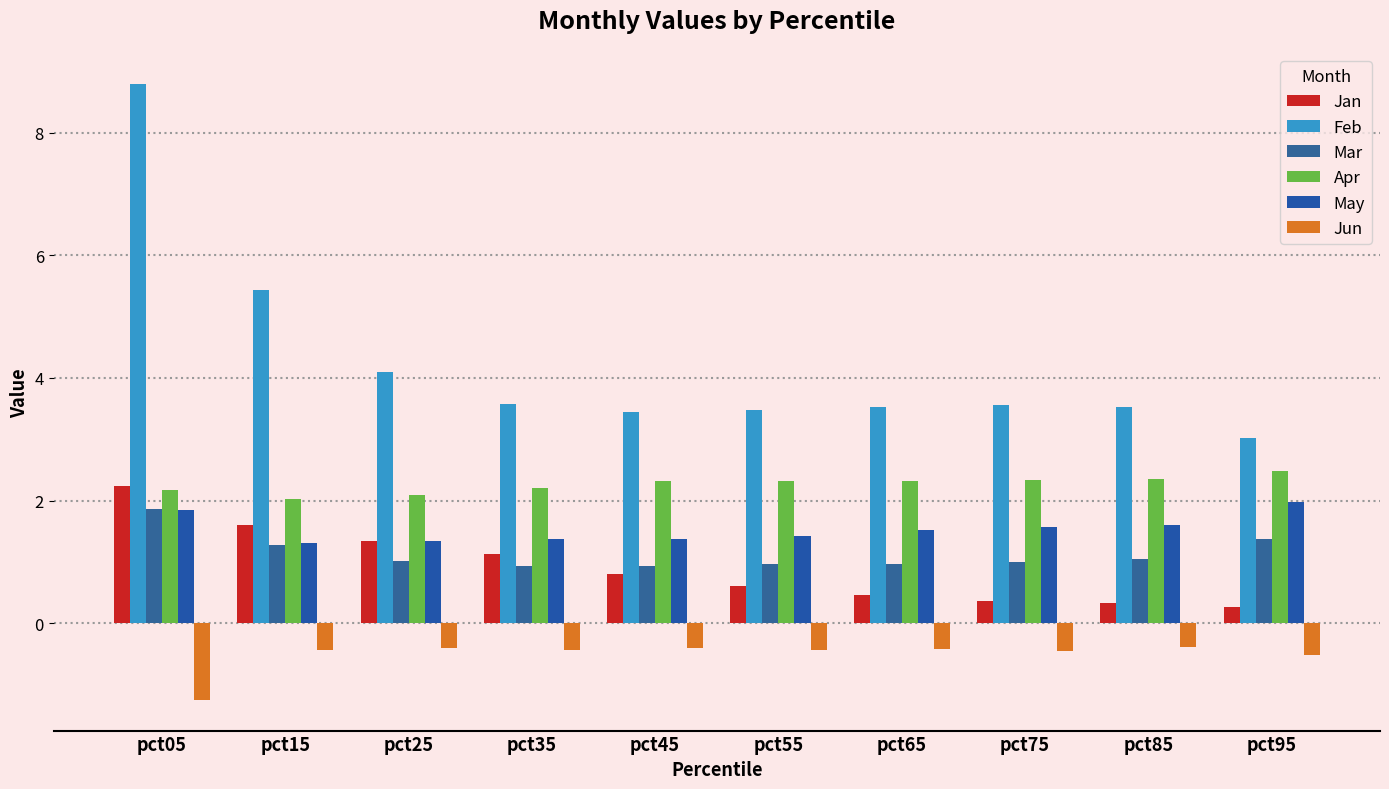

Is the value of Feb at pct15 greater than the value of May at pct85?

Yes